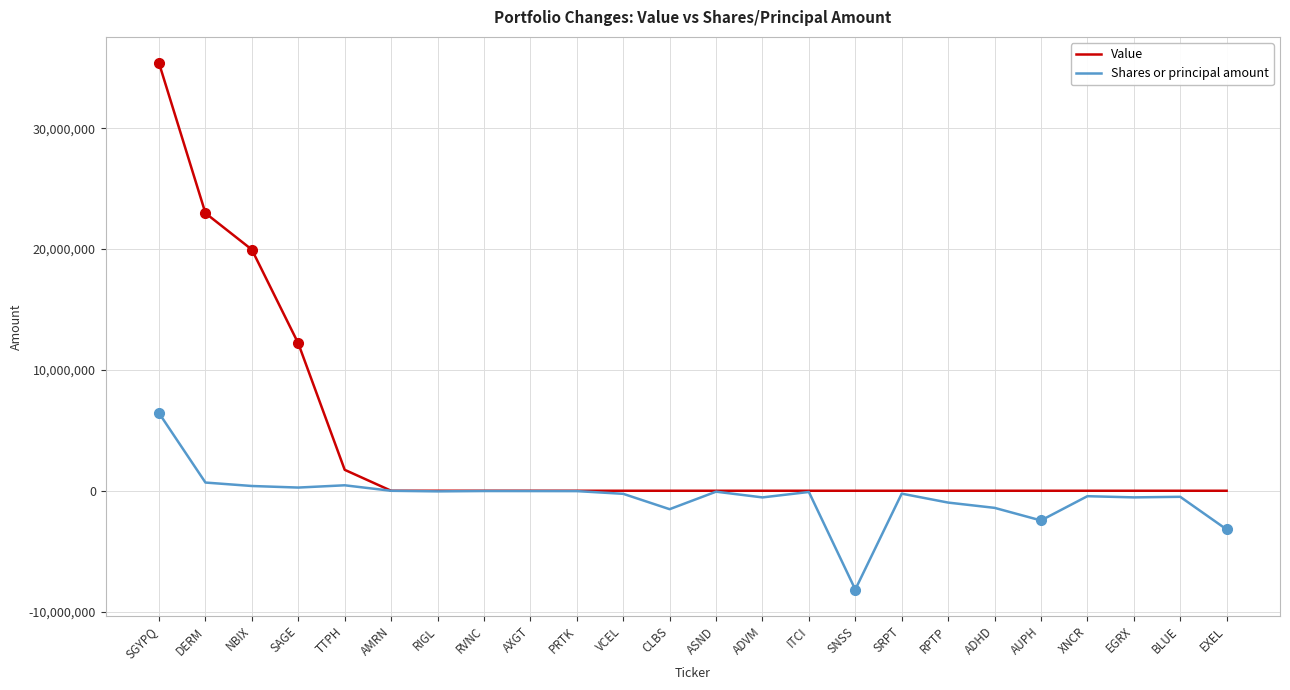

What is the difference between the second highest and minimum values in the Value series?

22977000